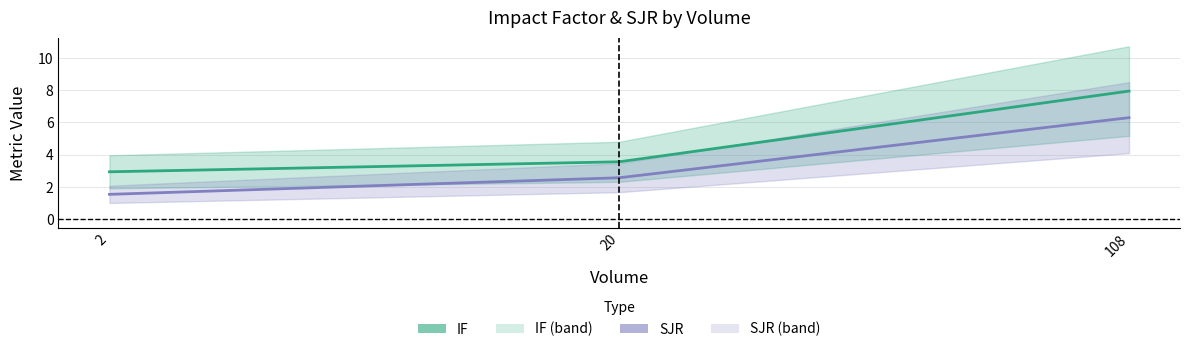

Which series has the widest spread of values?

IF